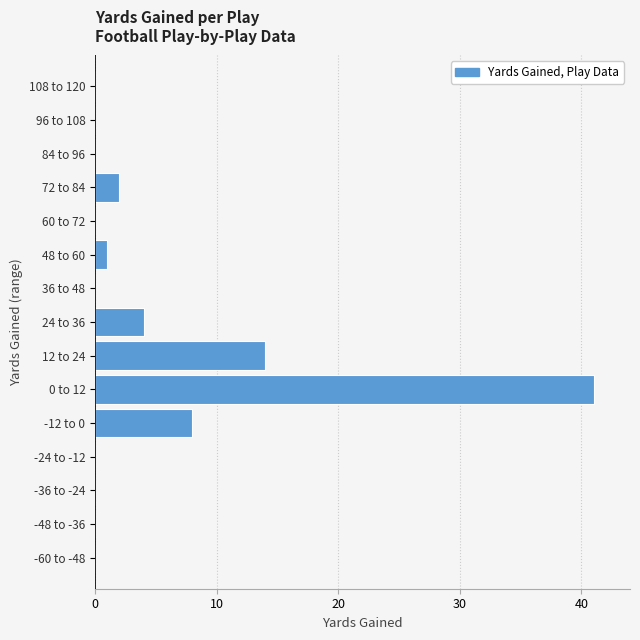

Reading bottom to top, extract all data points from this chart.

-60 to -48=0	-48 to -36=0	-36 to -24=0	-24 to -12=0	-12 to 0=8	0 to 12=41	12 to 24=14	24 to 36=4	36 to 48=0	48 to 60=1	60 to 72=0	72 to 84=2	84 to 96=0	96 to 108=0	108 to 120=0